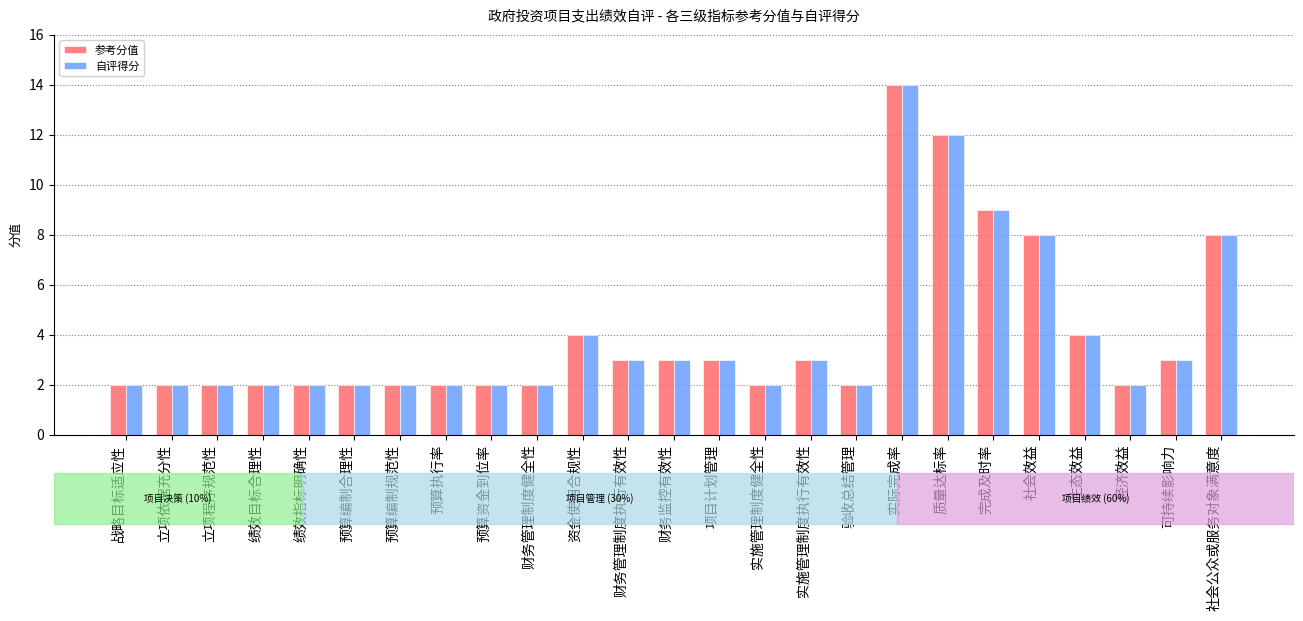

Is the value of 自评得分 at 资金使用合规性 greater than the value of 参考分值 at 质量达标率?

No